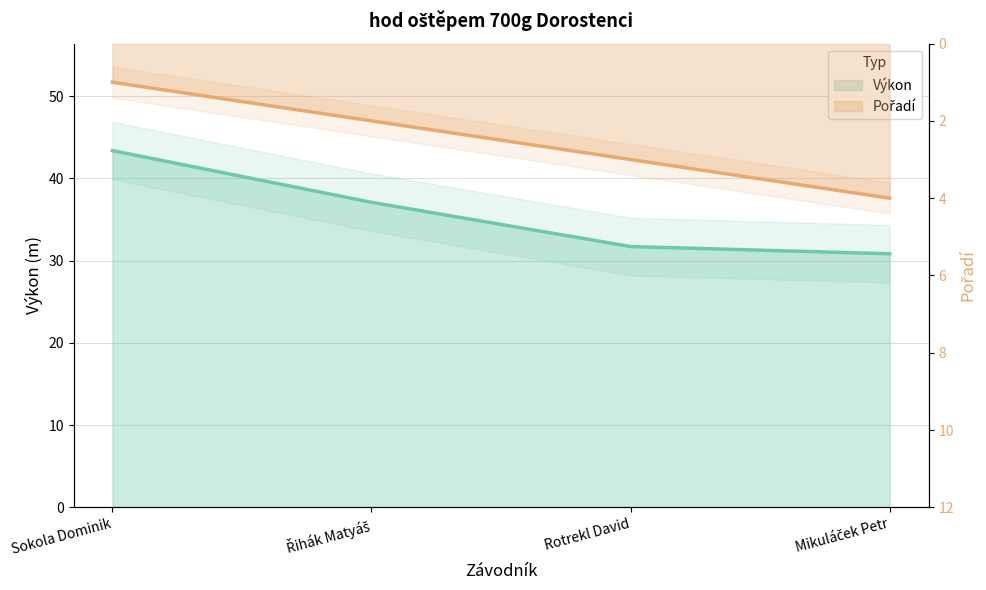

Which series has the widest spread of values?

Výkon